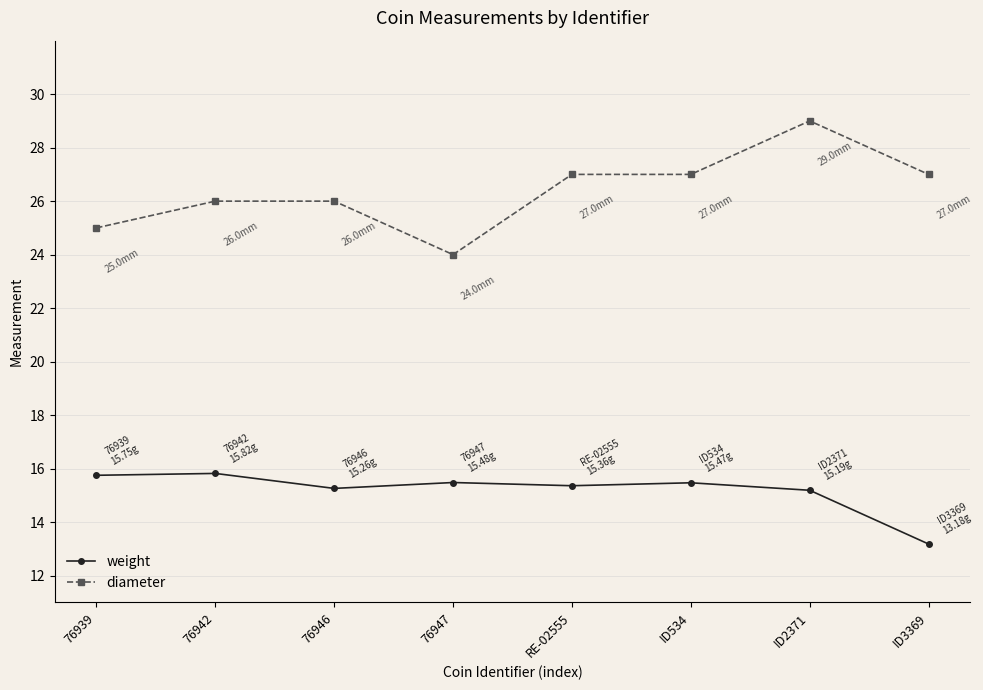

What is the lowest value of the diameter series?

24.0